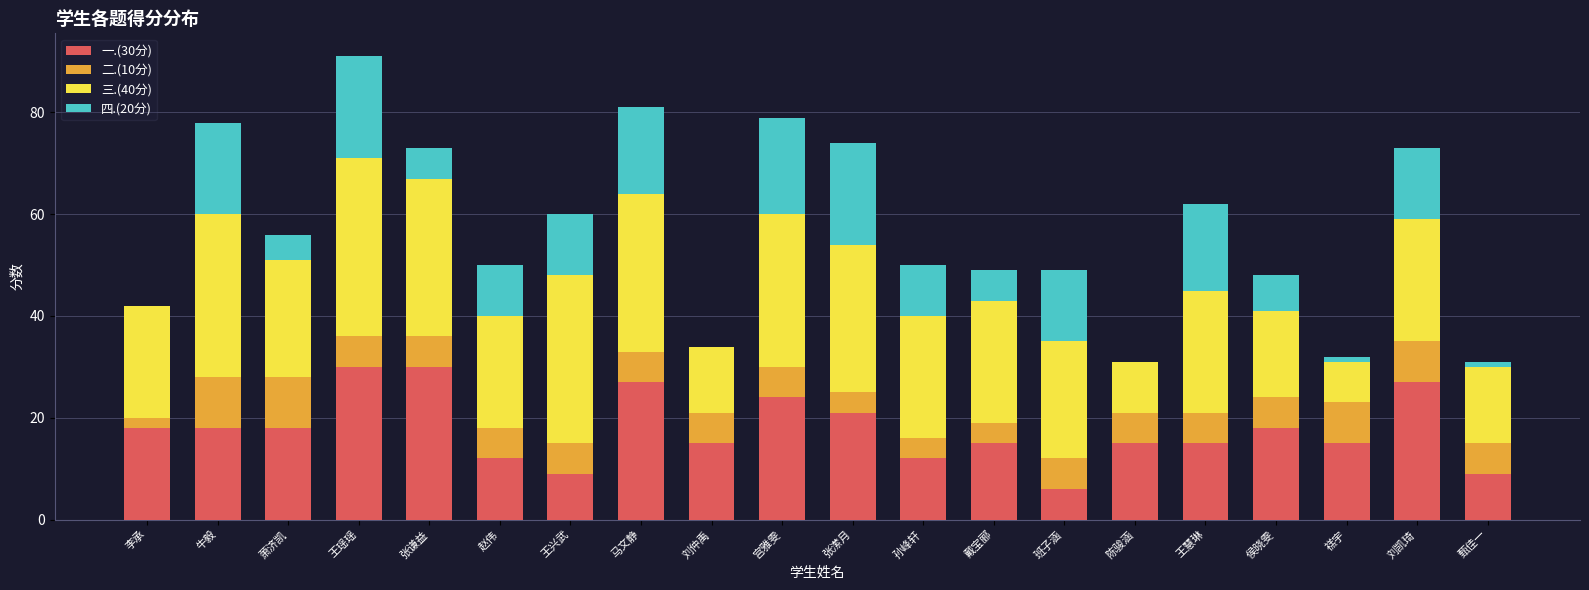

The 一.(30分) series shows 7 at 萧济凯. True or false?

False